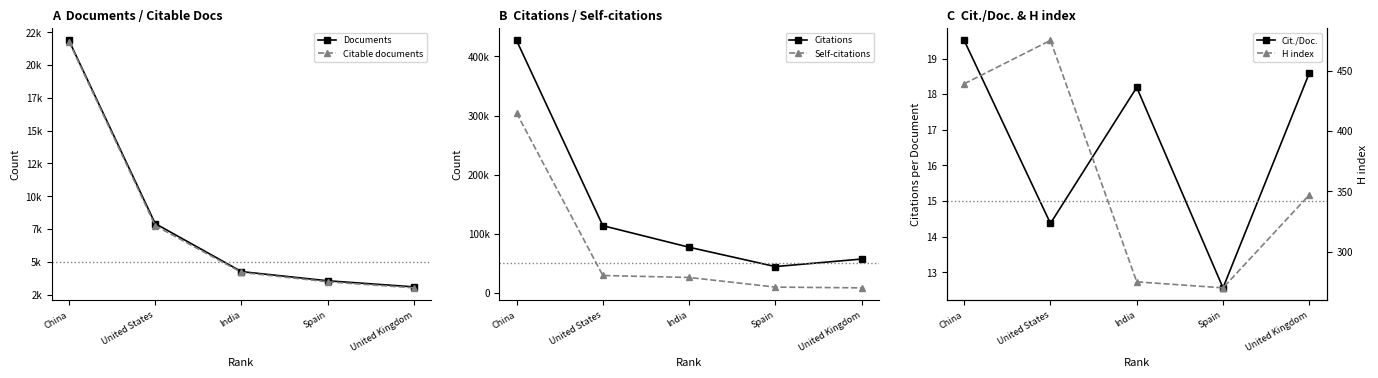

Does the chart have visible grid lines?

No